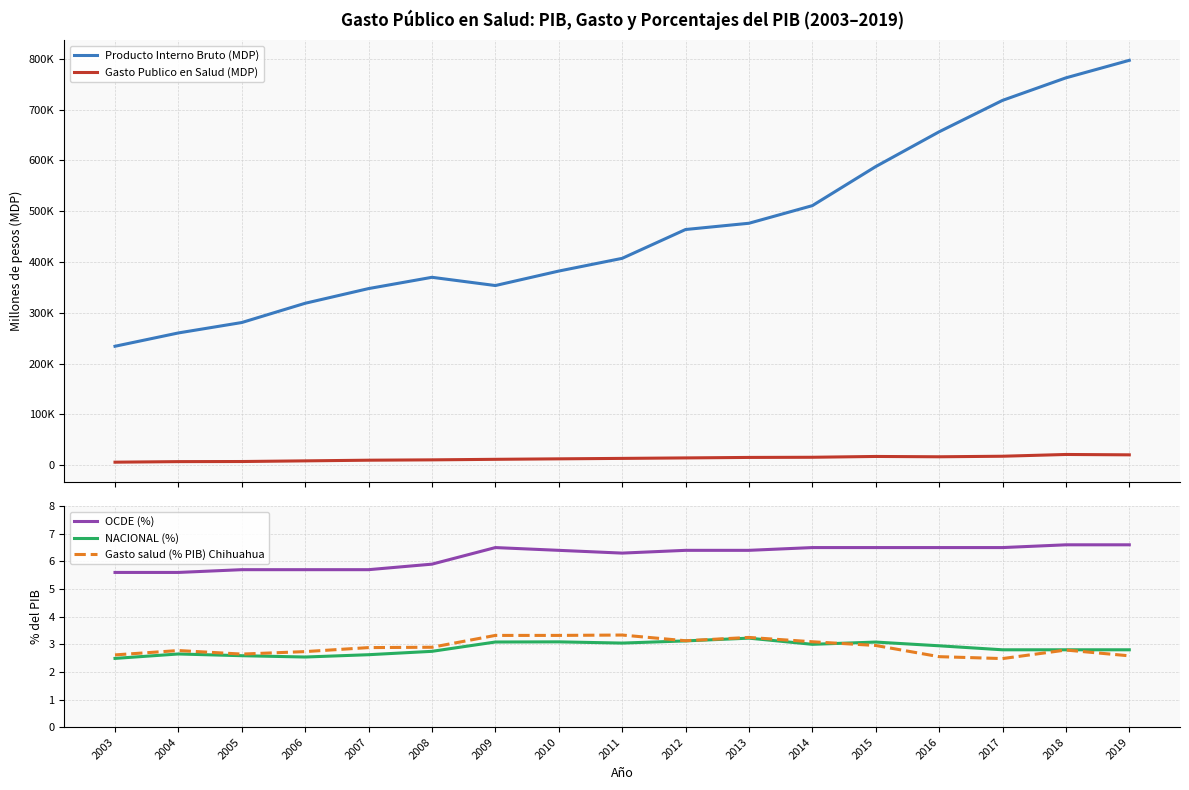

List the series in order of their peak value, lowest first.

NACIONAL (%), Gasto salud (% PIB) Chihuahua, OCDE (%), Gasto Publico en Salud (MDP), Producto Interno Bruto (MDP)